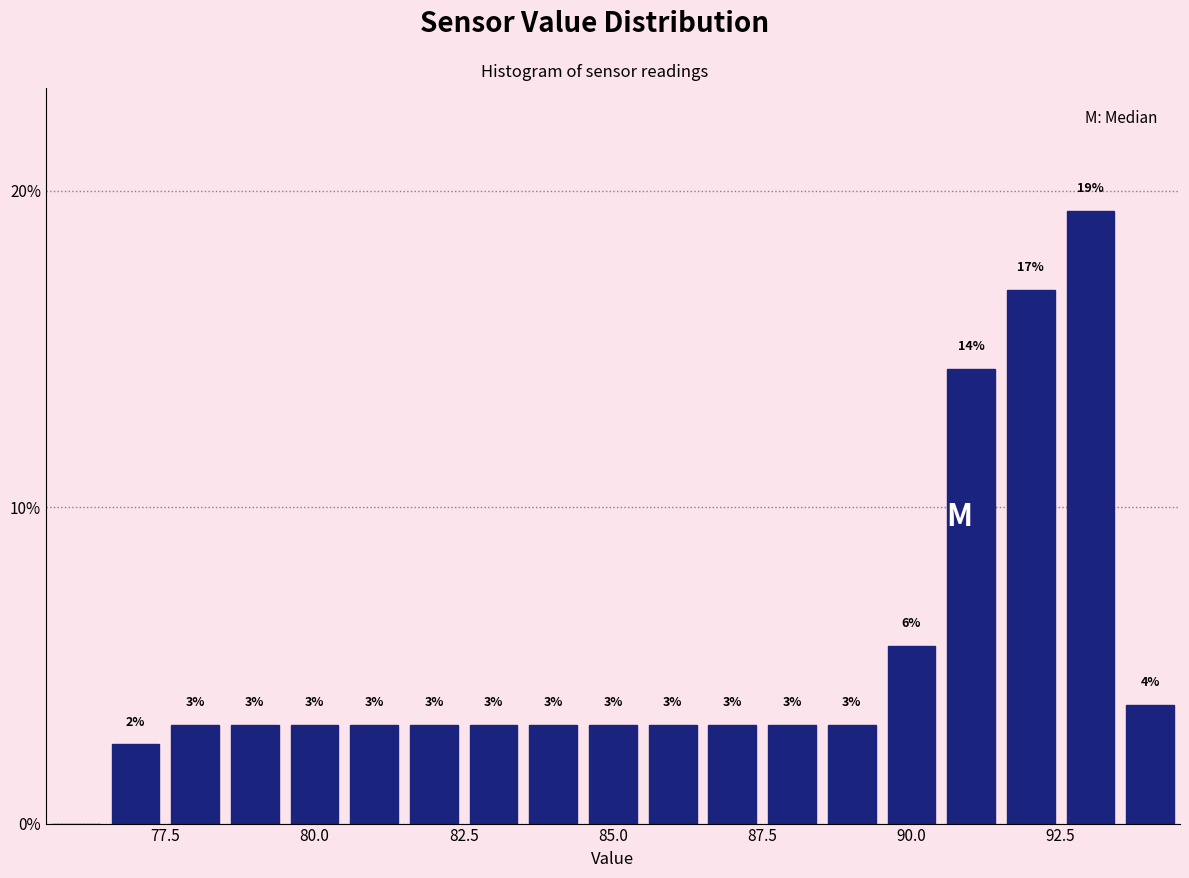

Around what value on the x-axis is the tallest bar? Give the approximate position of its centre, as read against the axis.

93.0